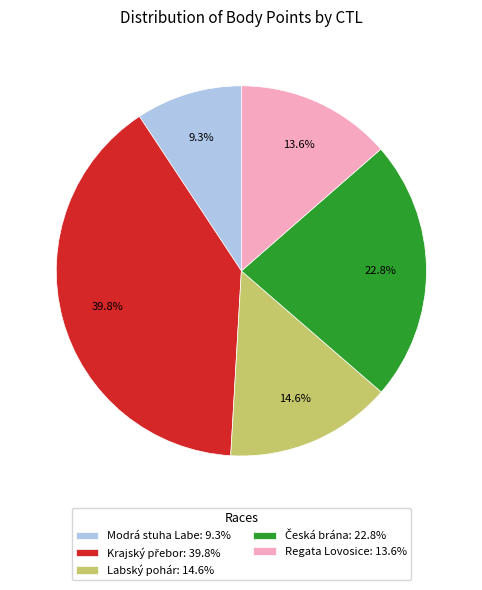

Is the sum of Labský pohár: 14.6% and Regata Lovosice: 13.6% greater than half?

No